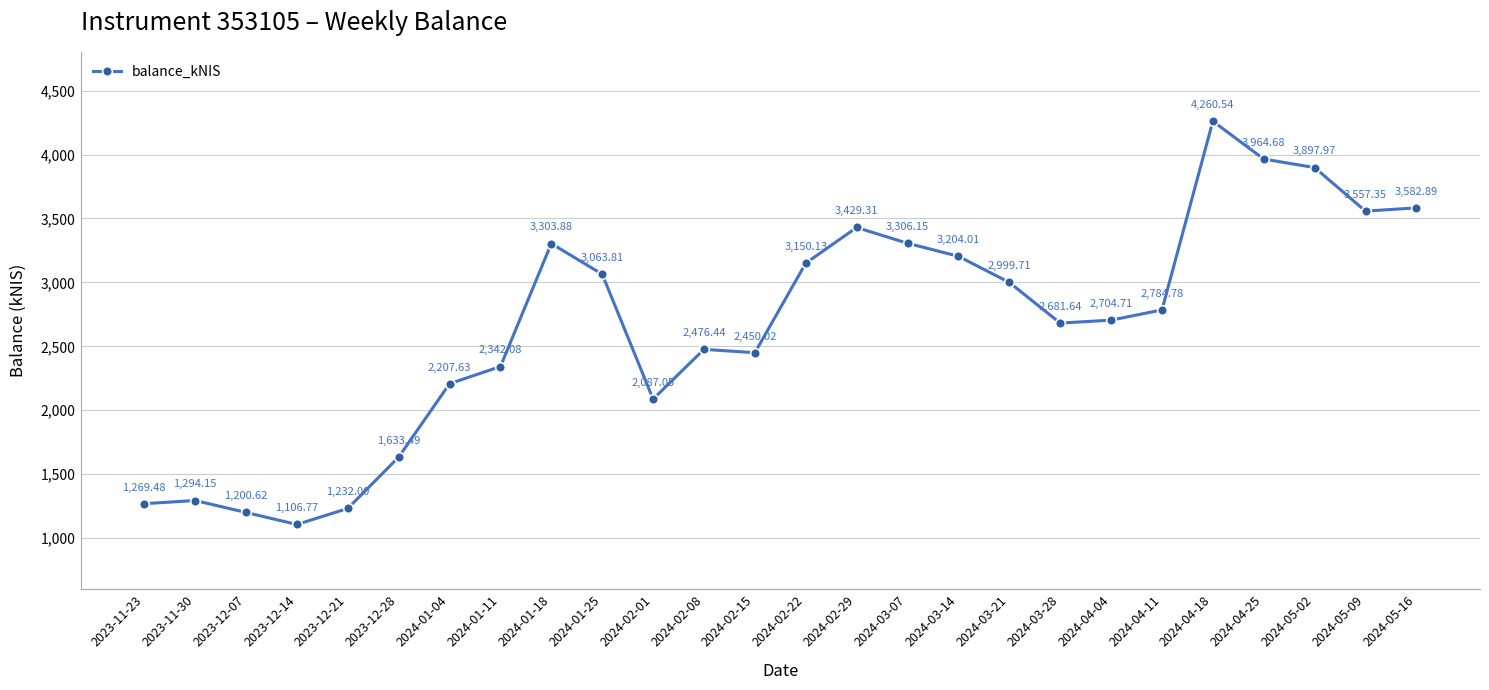

Count the number of categories in the chart.

26